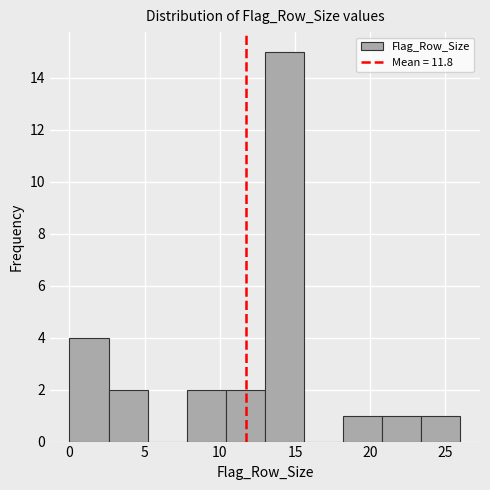

What is the height of the bar covering 7.8 to 10.4 on the x-axis? Neither the bar edges nor the heights are printed on the chart, so give them approximately, as read against the axes.

2